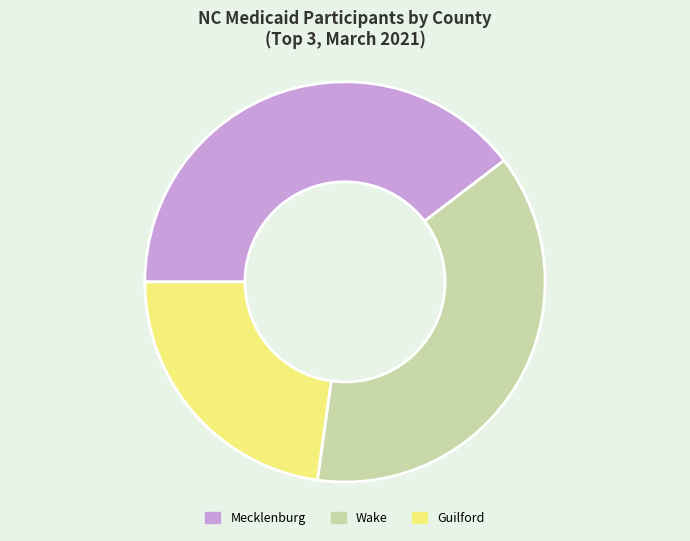

Rank the categories by value from lowest to highest.

Guilford, Wake, Mecklenburg